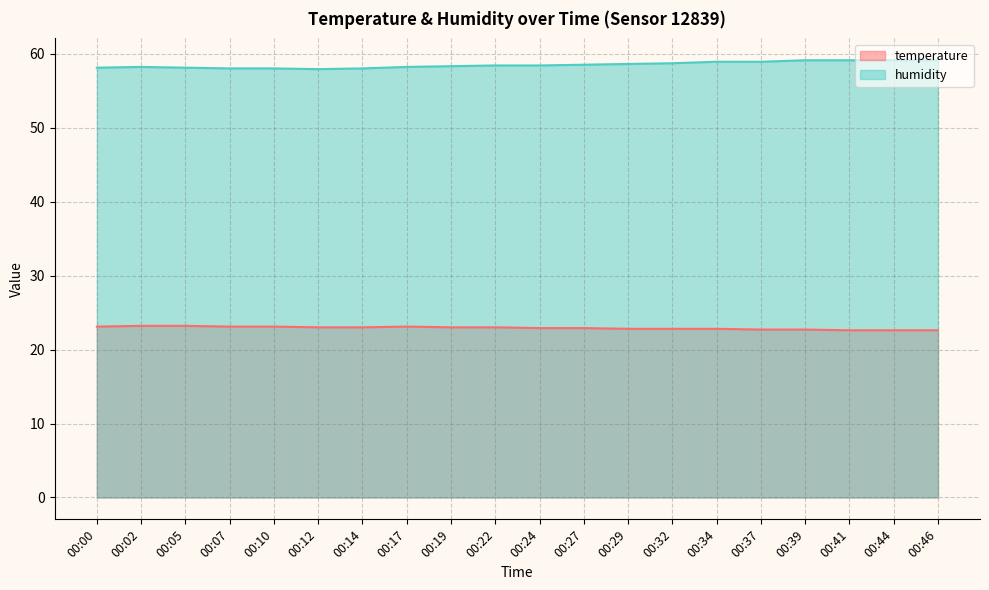

At which category does humidity reach its first local valley?

00:12